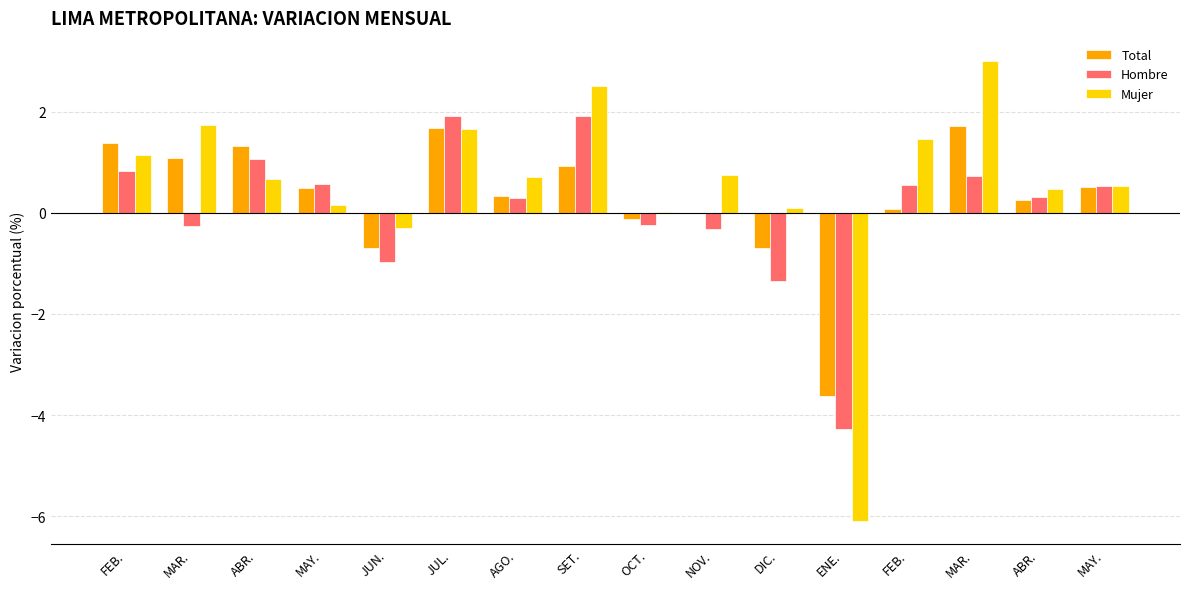

Rank the series by their average value, from lowest to highest.

Hombre, Total, Mujer